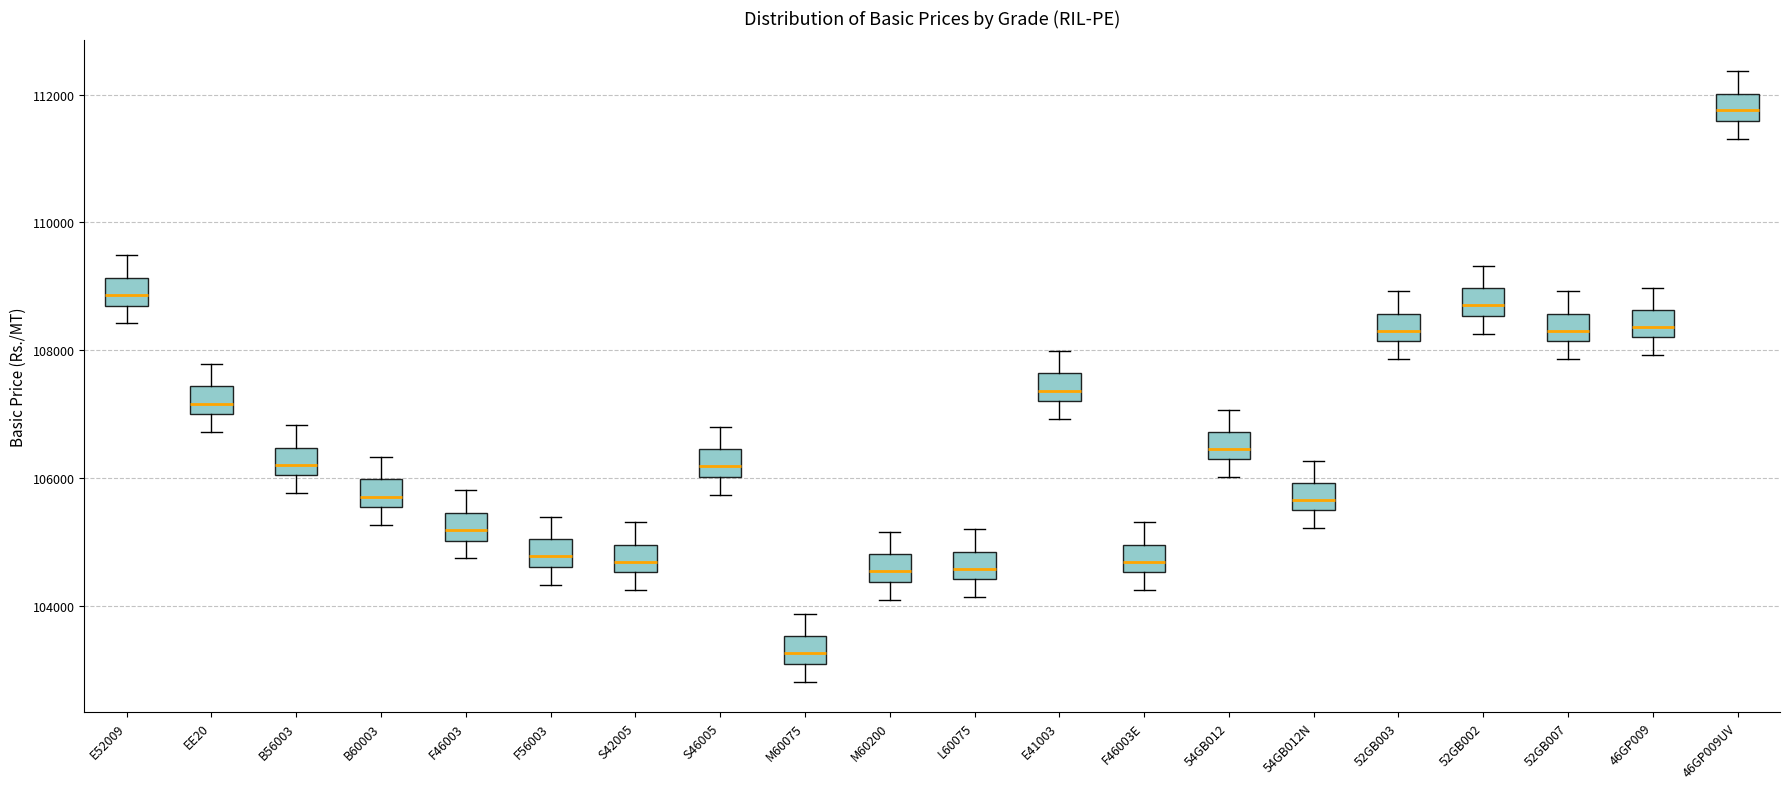

Which box has the lowest median line?

M60075